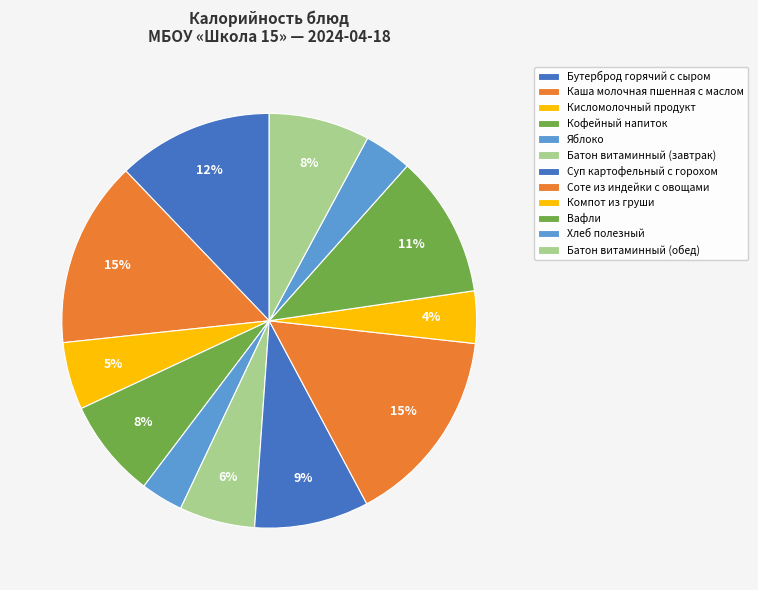

Is there a majority slice in this chart?

No